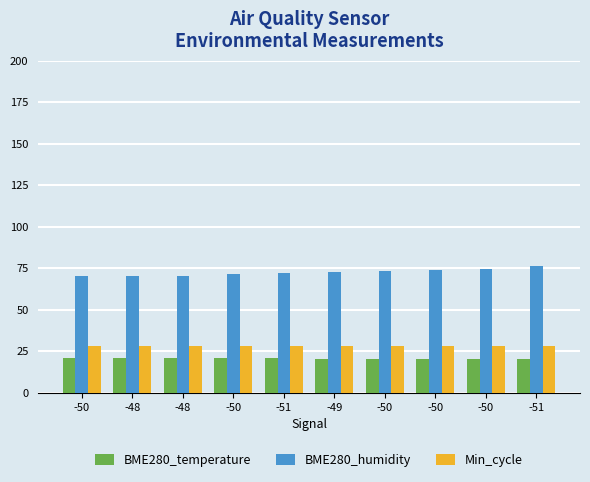

What are all the series names shown in the legend?

BME280_temperature, BME280_humidity, Min_cycle